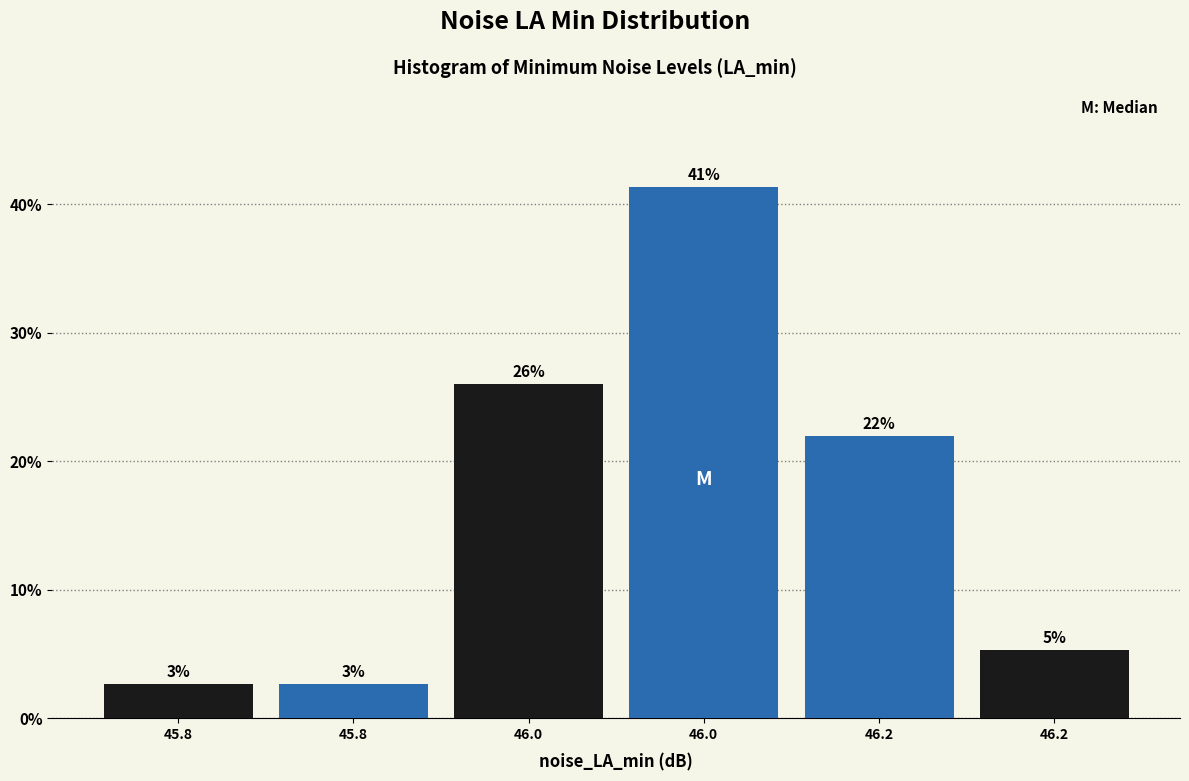

Does the chart contain any negative values?

No